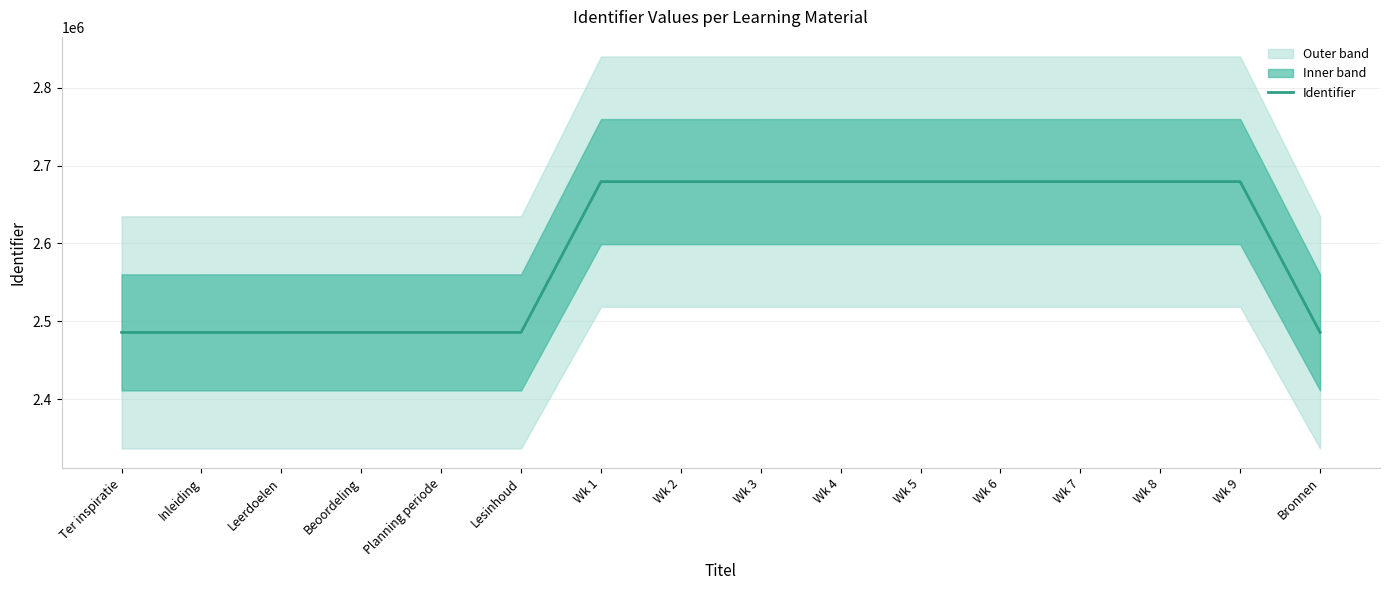

What position from the left is Ter inspiratie?

1